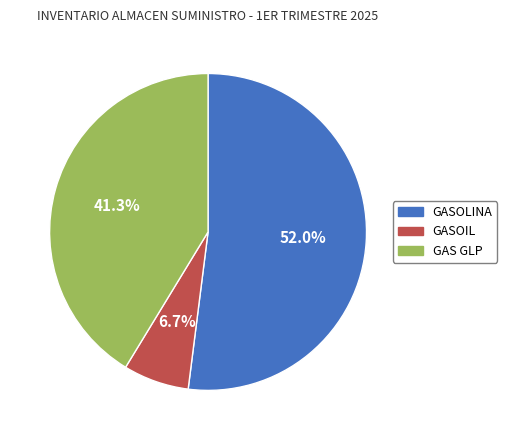

What portion of the pie excludes GASOLINA?

48.0%